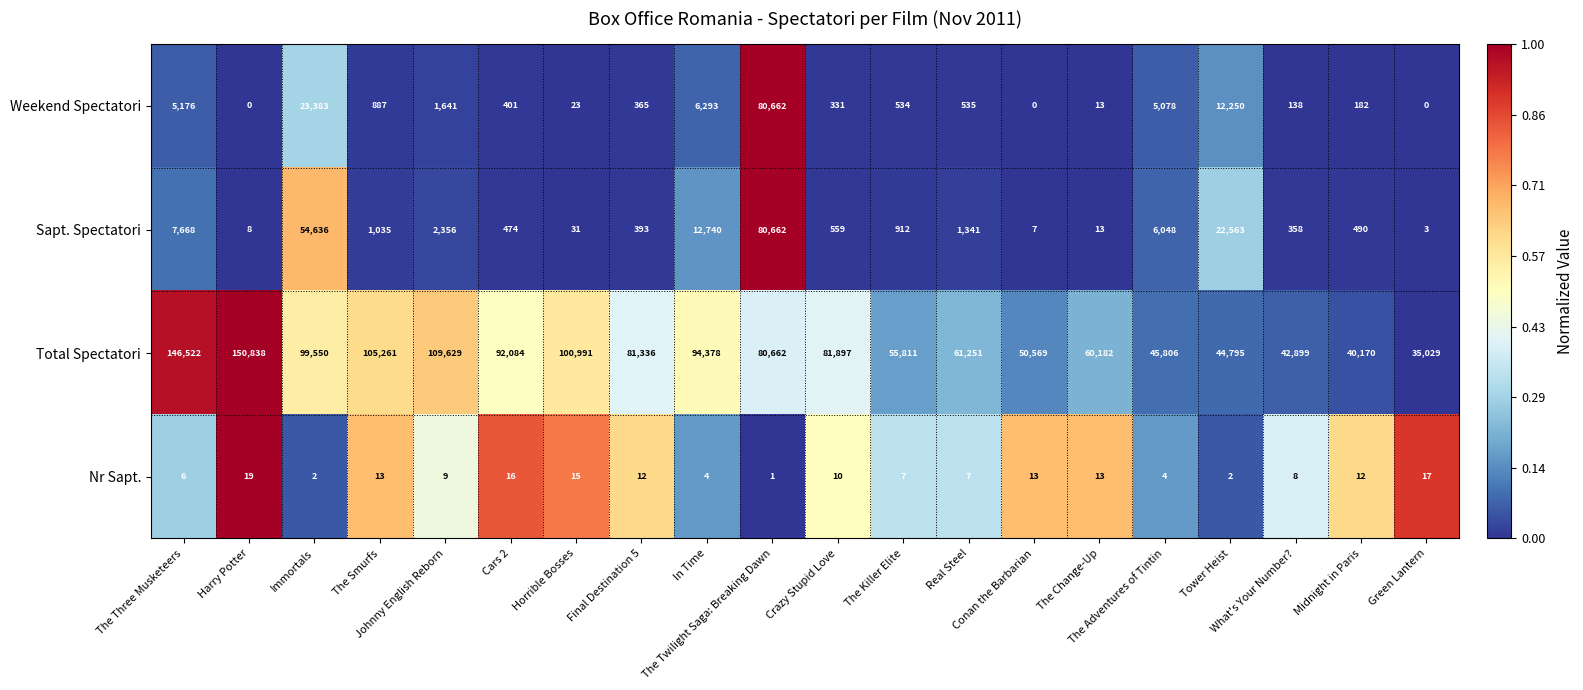

Which series has the largest total across all categories?

Total Spectatori